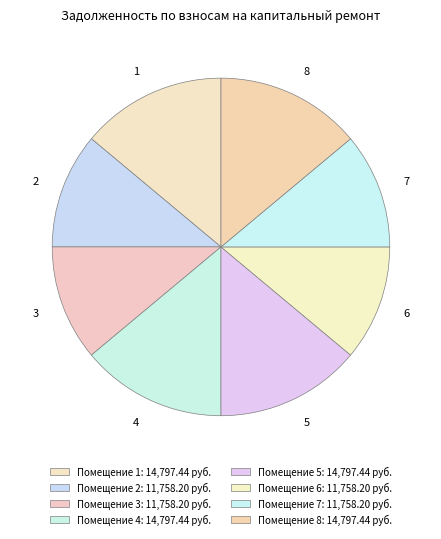

Is there any slice that represents more than half of the pie?

No